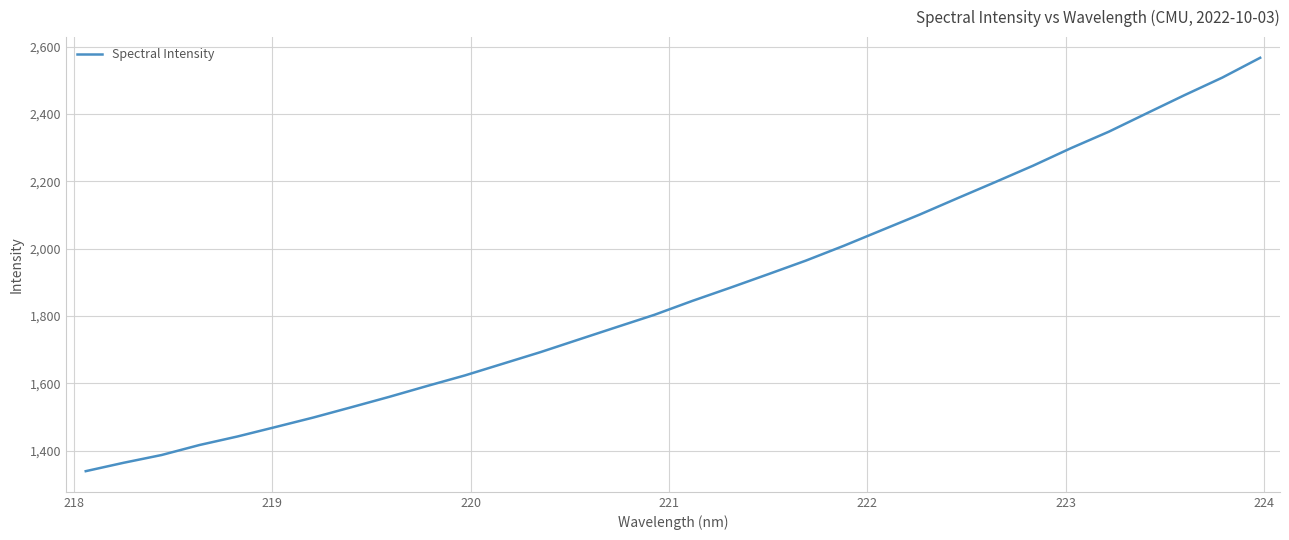

What is the maximum value shown in the chart?

2567.2